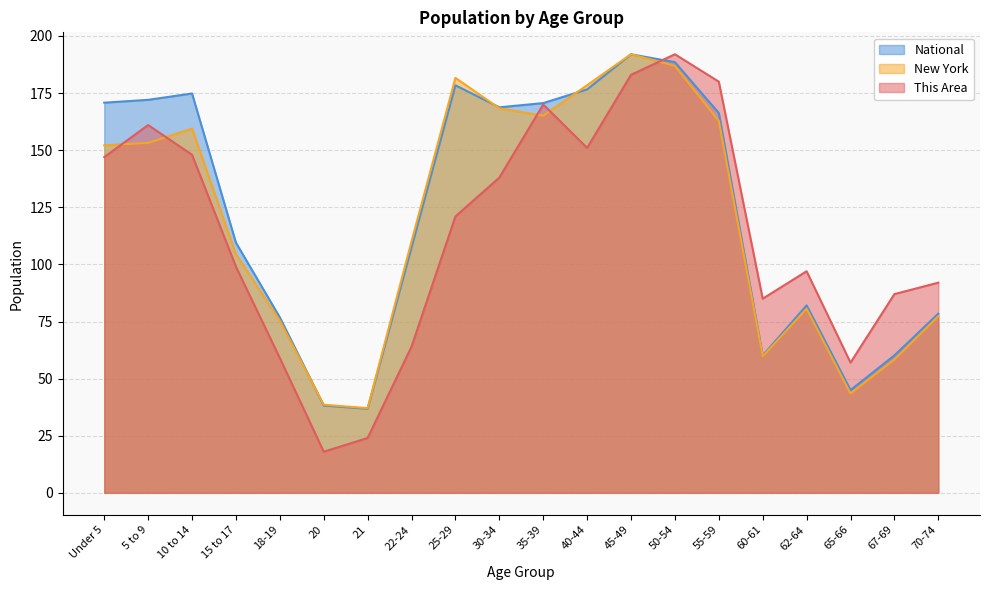

List the series in order of their peak value, lowest first.

This Area, New York, National